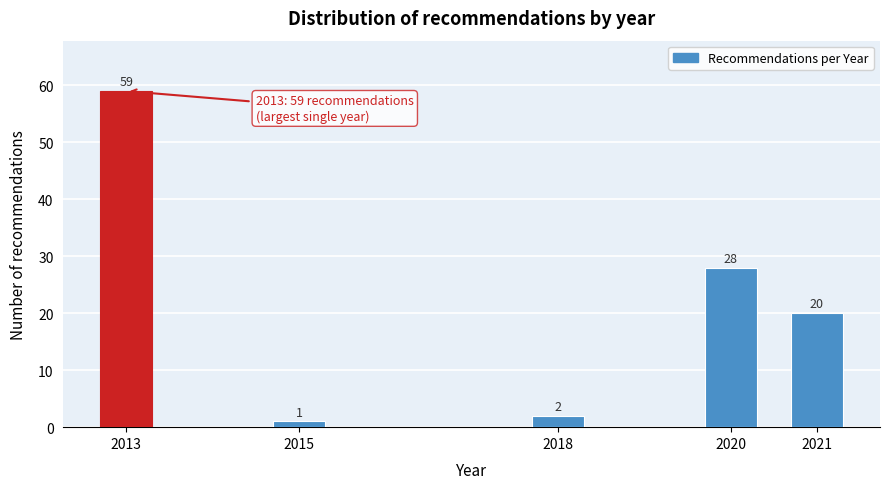

Reading right to left, transcribe all the data shown in this chart.

20	28	2	1	59